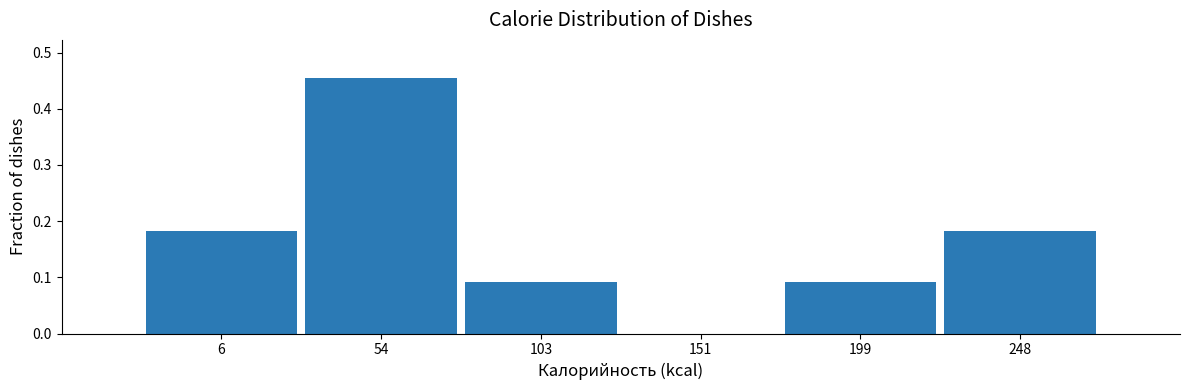

Between 151 and 103, which is larger?

103